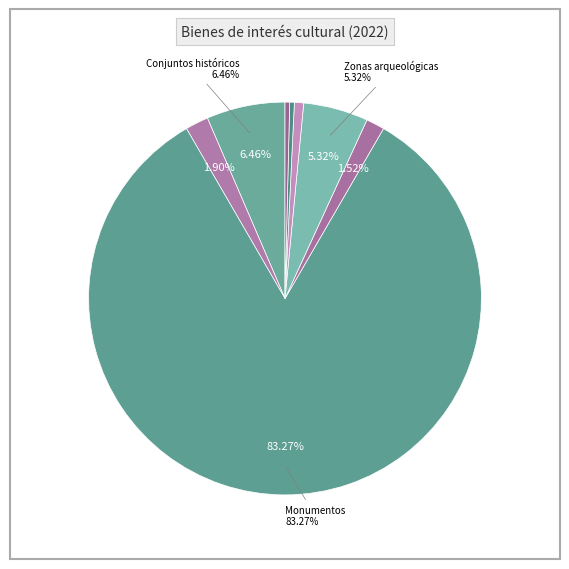

How many segments does this pie chart have?

8